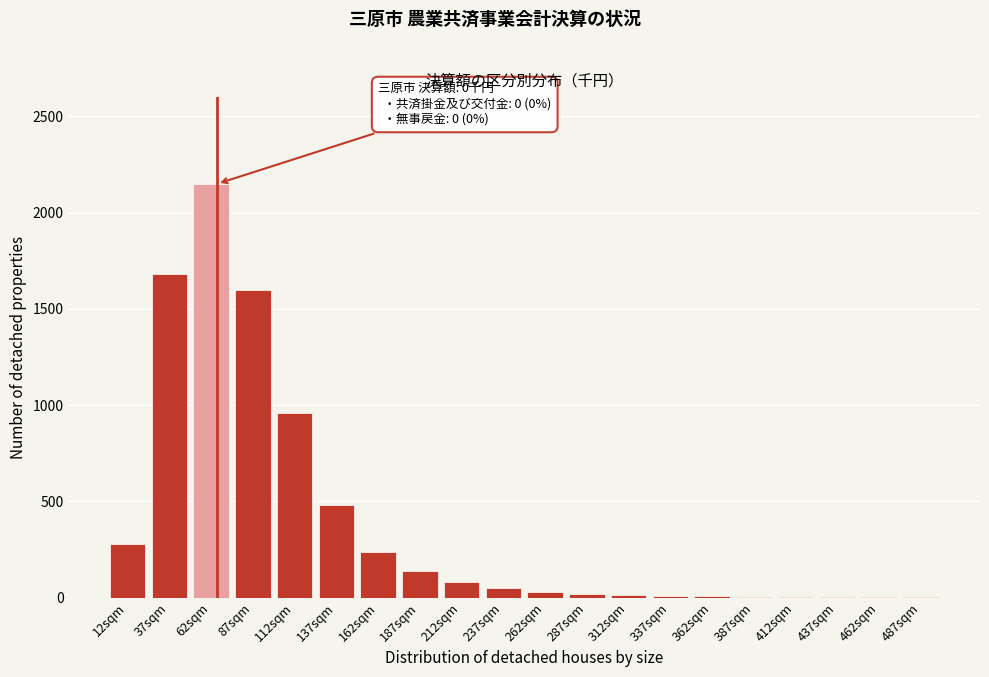

What is the change in value from 162sqm to 212sqm?

-160